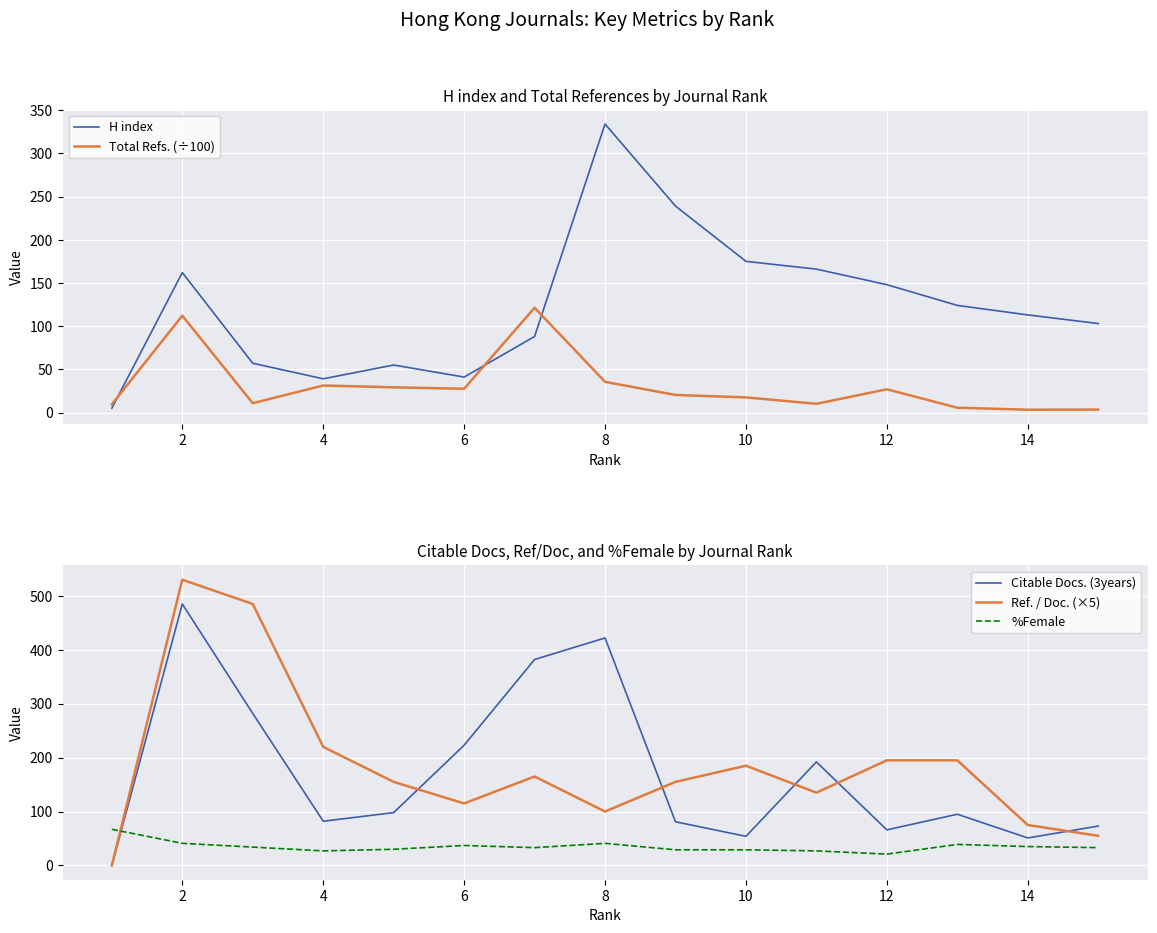

The value of %Female at 8 is 41. True or false?

True